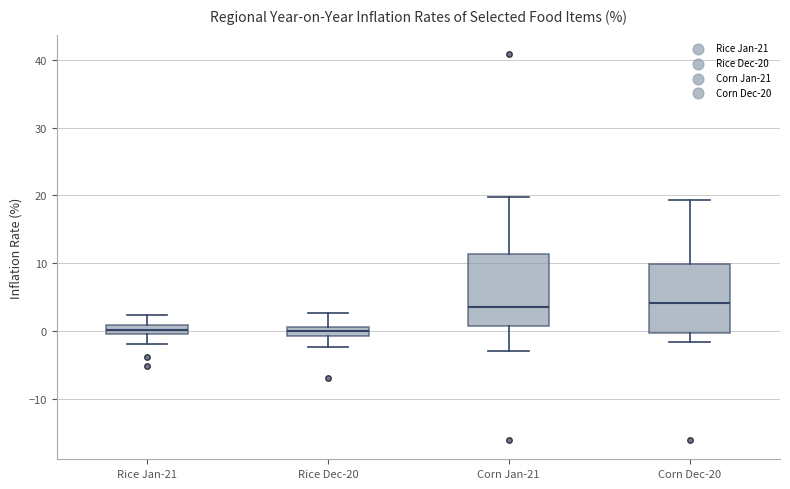

Where is the upper edge of the box for Corn Jan-21 on the y-axis? The values are not printed on the chart, so give them approximately, as read against the axis.

11